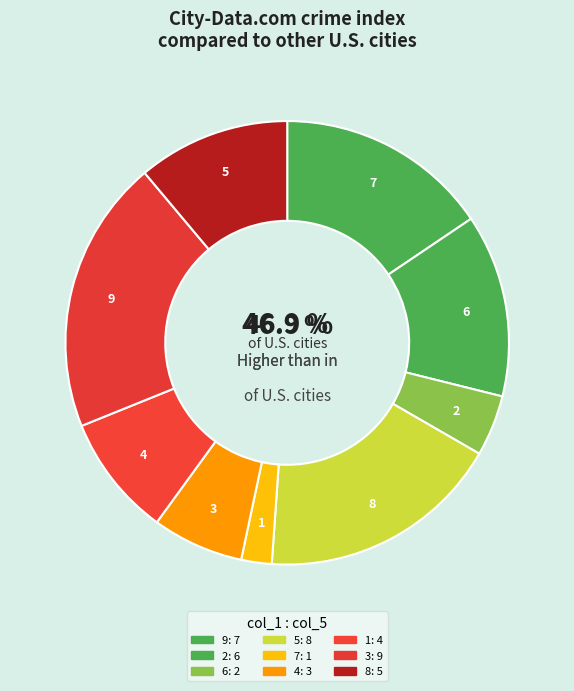

What is the smallest slice in the pie chart?

7